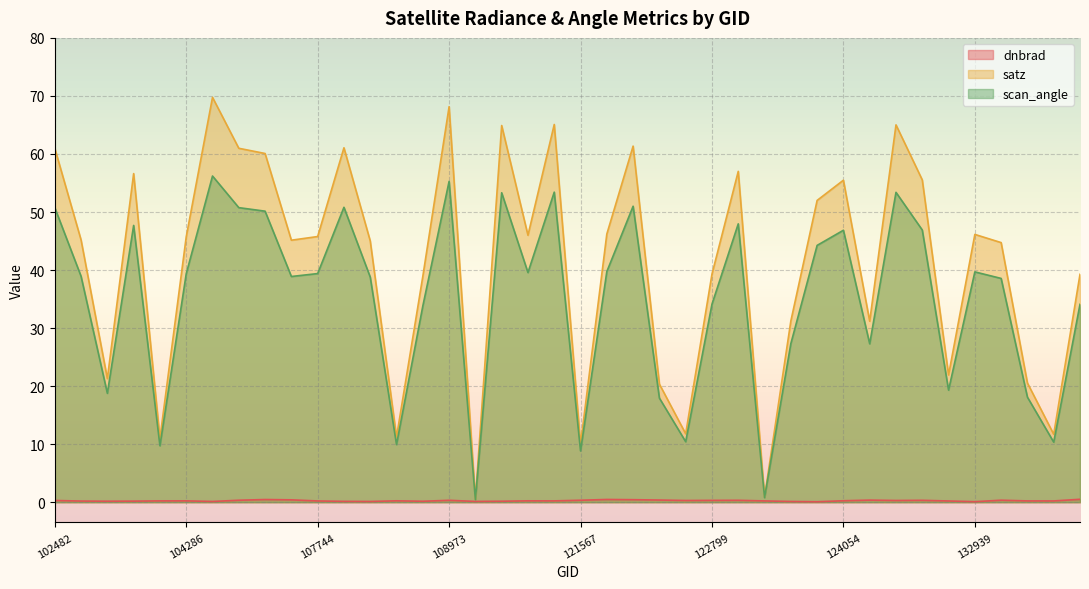

What is the spread (max minus min) of values at 133316?

44.4